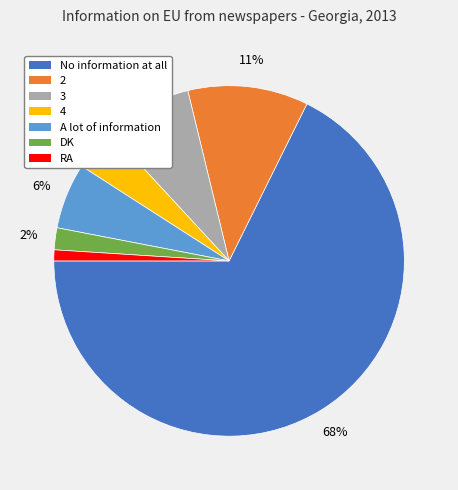

What is the smallest slice in the pie chart?

RA